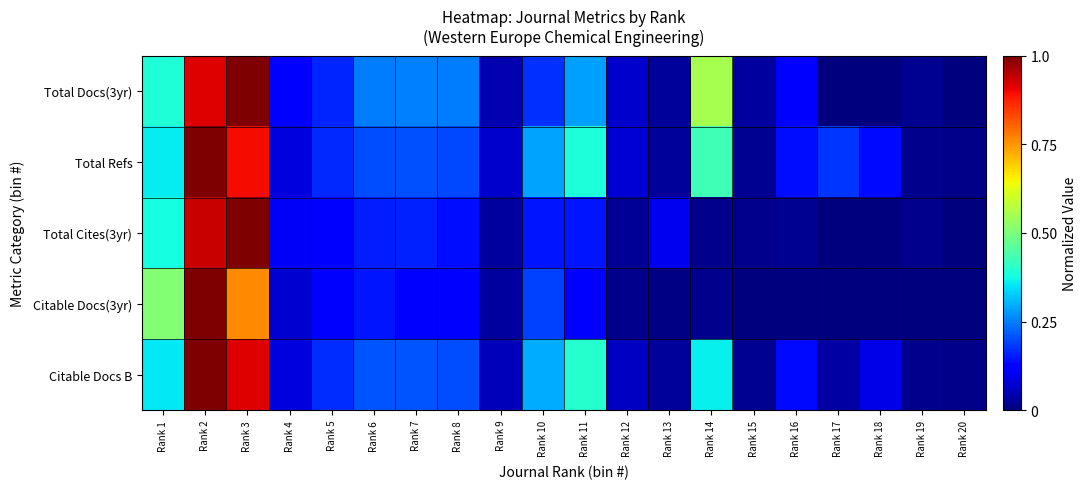

What is the total value across all series at Rank 1?

2.0